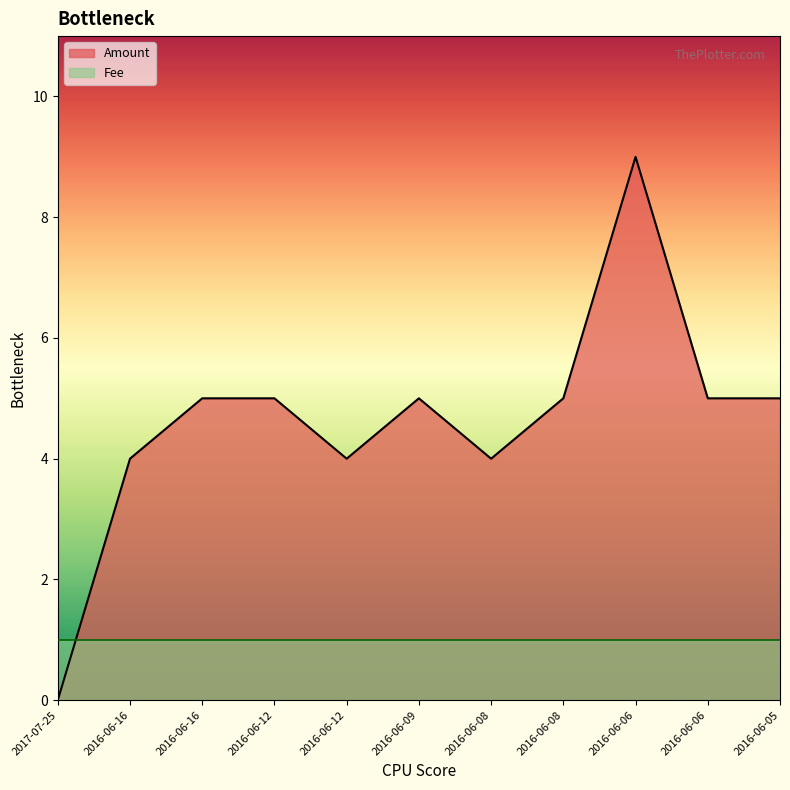

Which has a higher value, 2016-06-06 or 2017-07-25?

2016-06-06